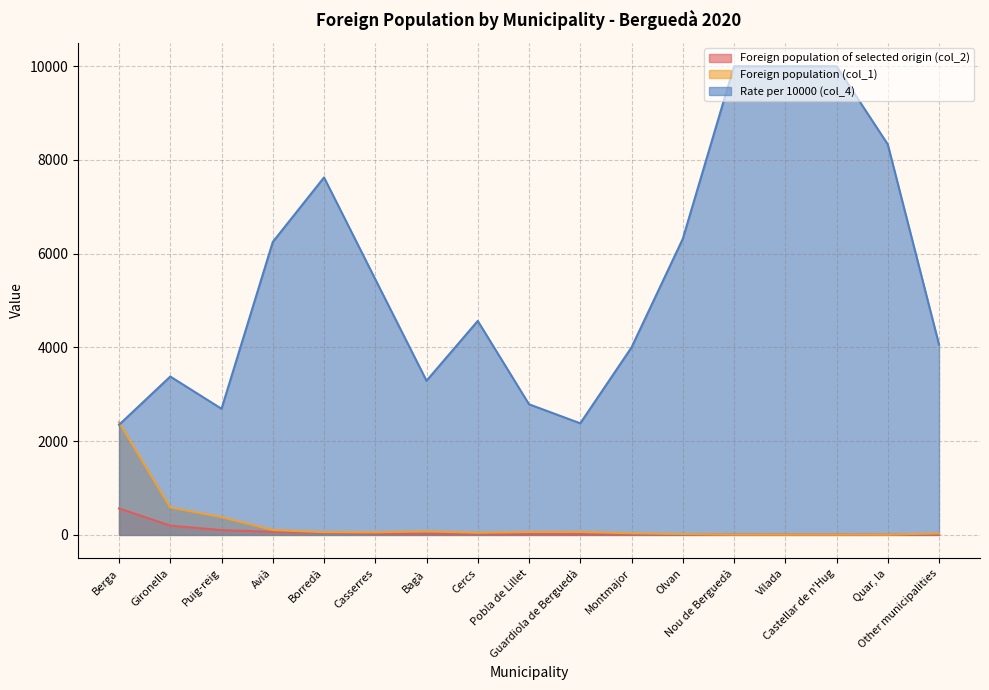

Which category has the highest value in the Foreign population (col_1) series?

Berga